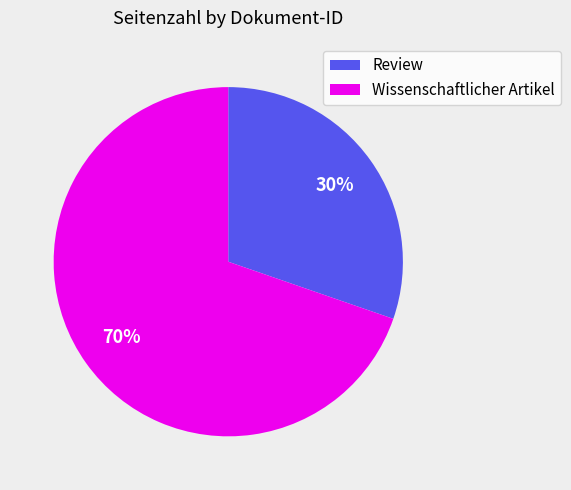

Which slice is the largest?

Wissenschaftlicher Artikel